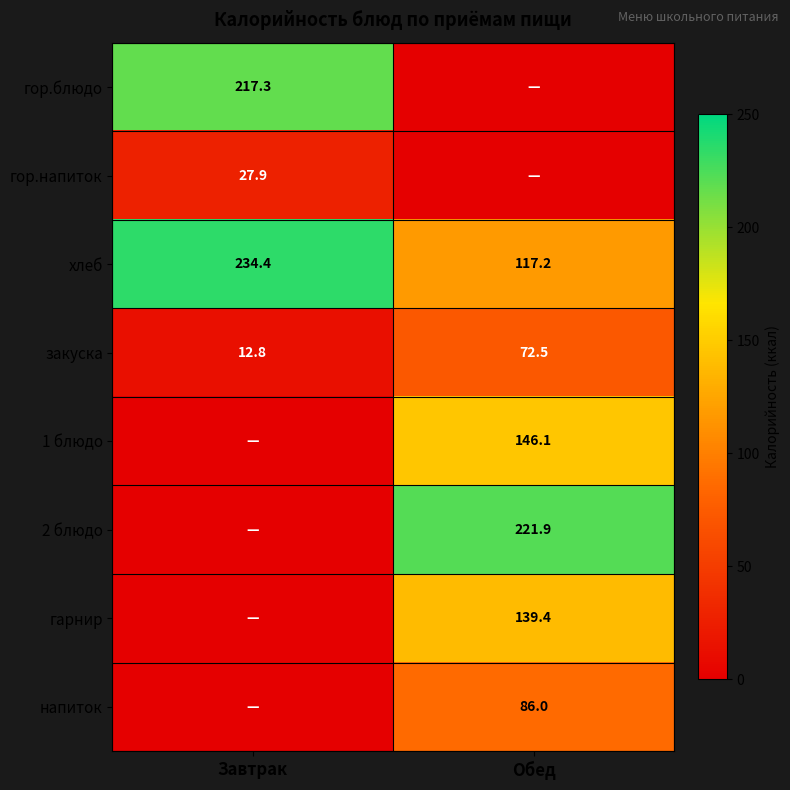

Rank the categories by хлеб value from highest to lowest.

Завтрак, Обед